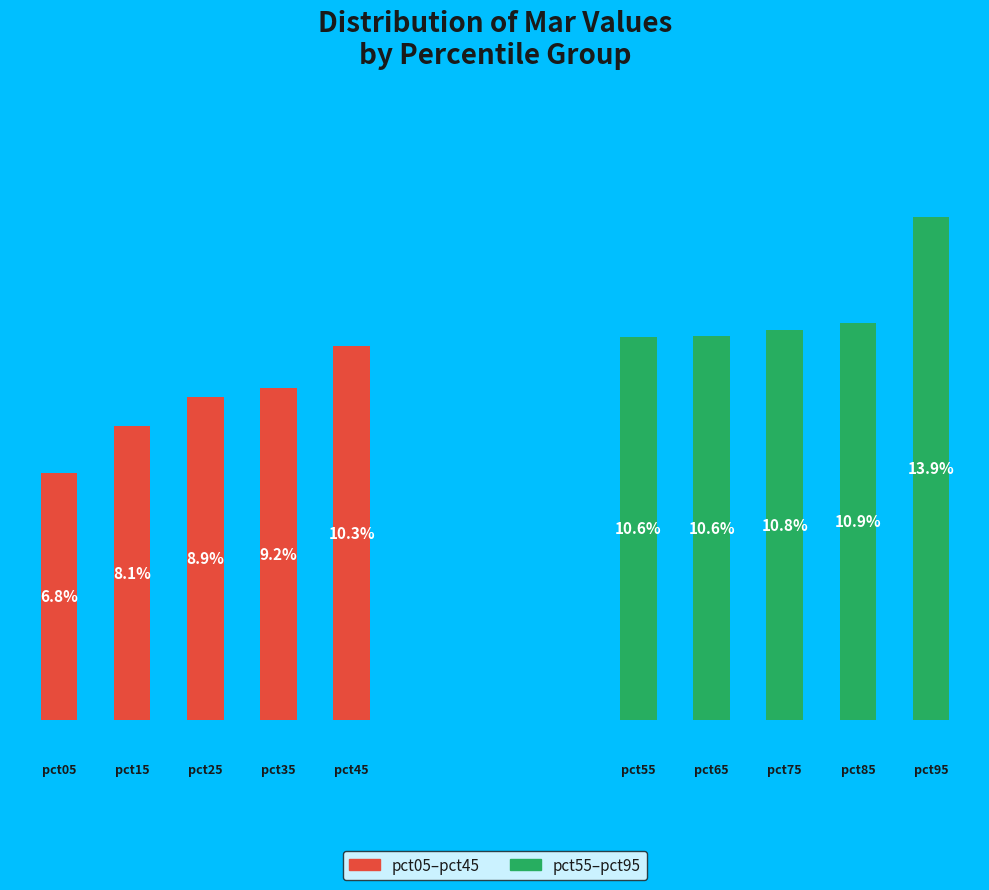

Does 4 account for over 50% of the chart?

No